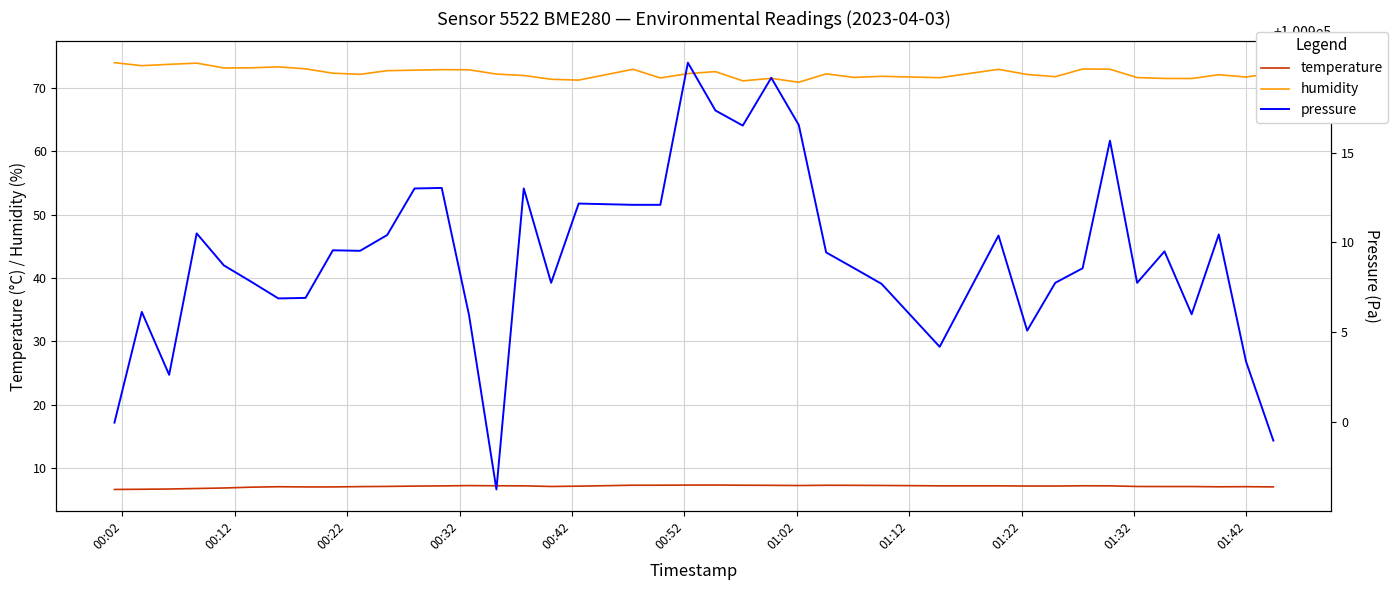

What is the smallest value displayed?

6.6